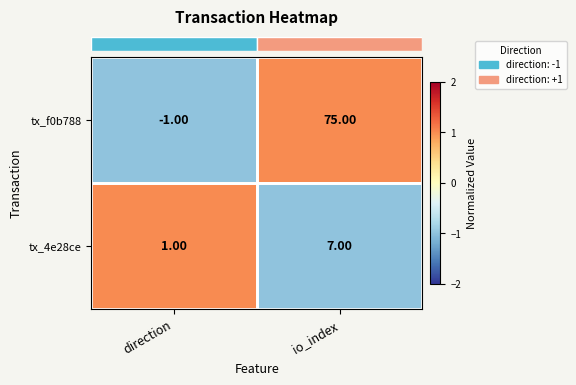

At which category does the chart reach its peak across all series?

io_index